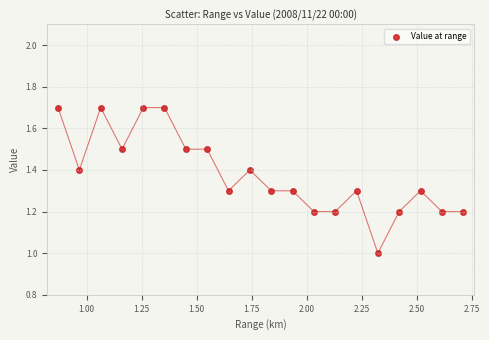

What is the range of Y values (max minus min)?

0.7